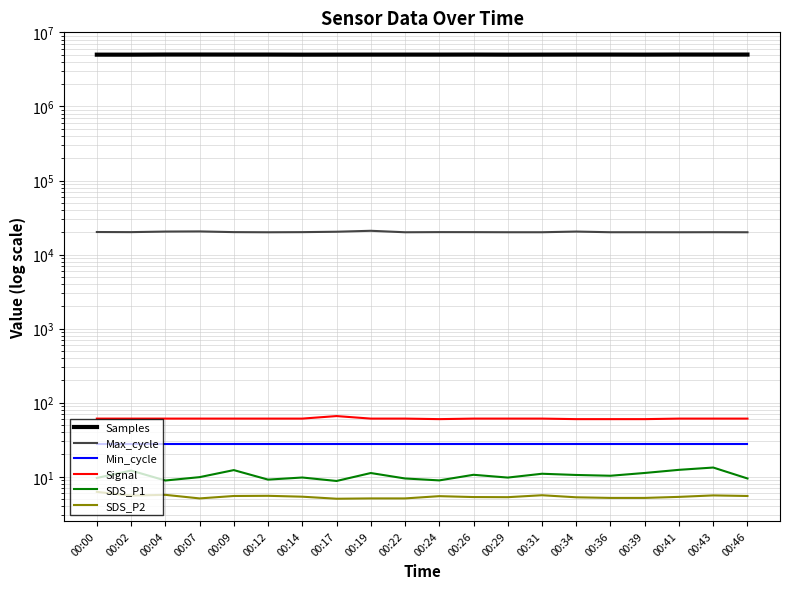

The value of Max_cycle at 00:41 is 28911.8. True or false?

False